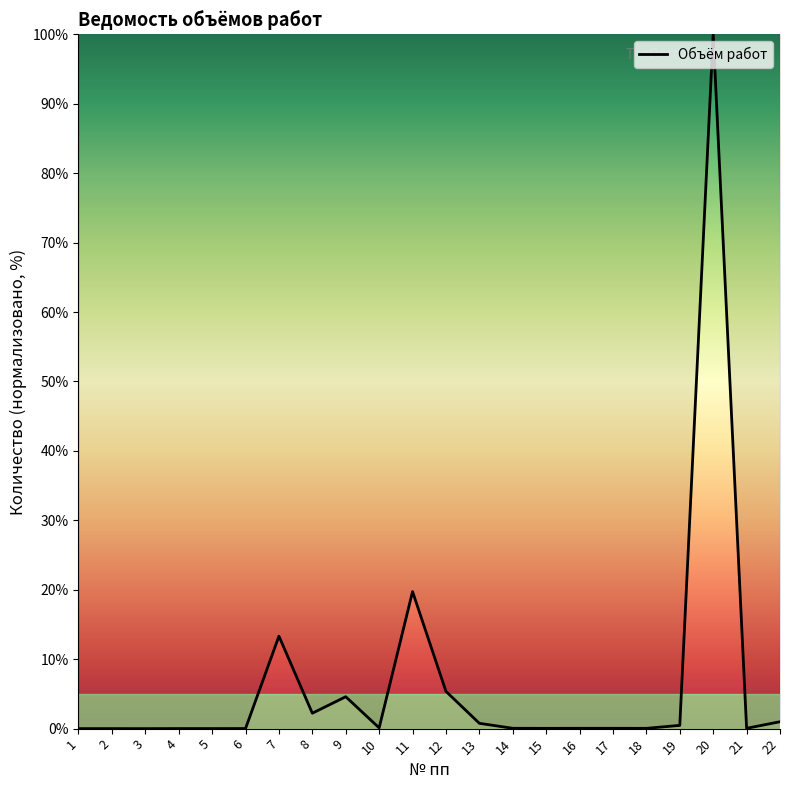

Which label corresponds to the largest value in the chart?

20